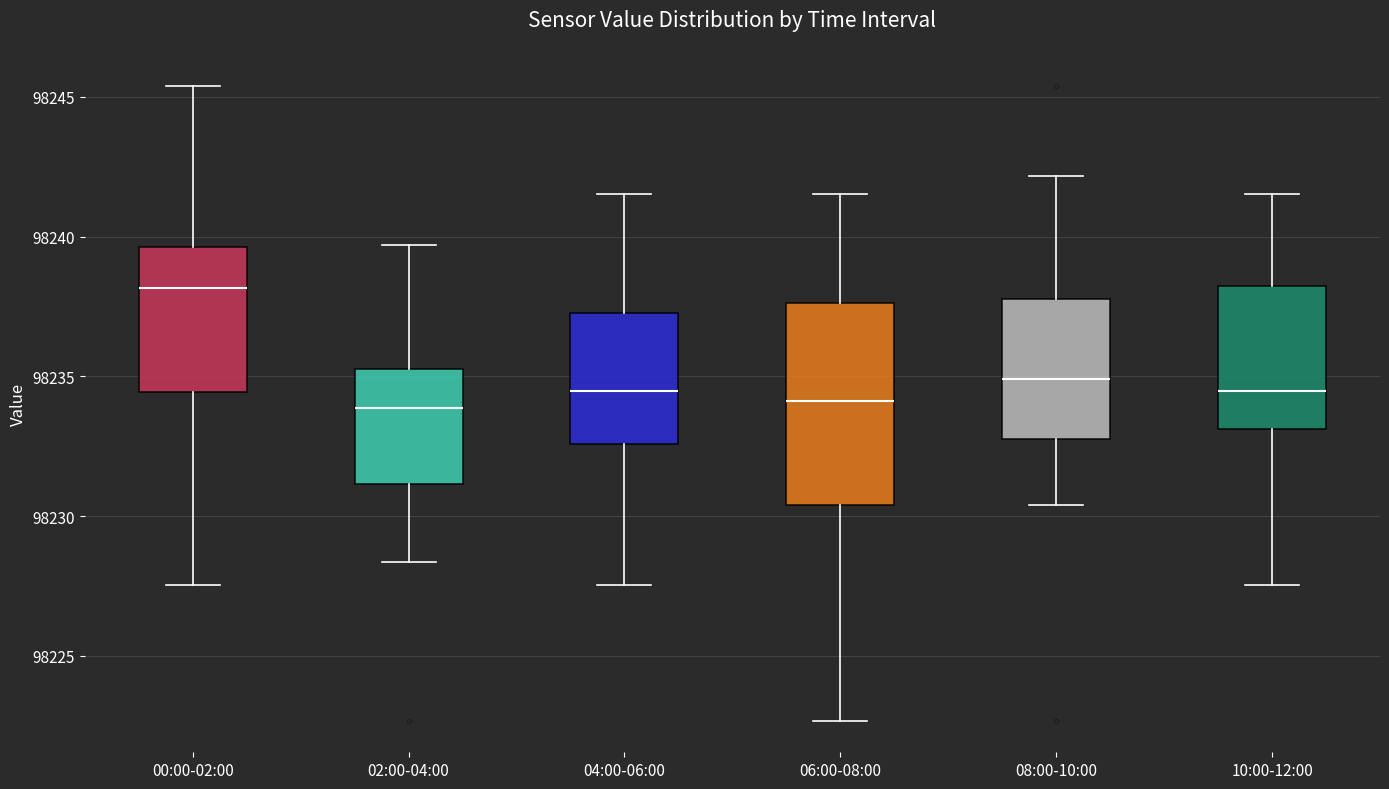

Where does the median line of the box for 10:00-12:00 sit on the y-axis? The values are not printed on the chart, so give them approximately, as read against the axis.

98234.5